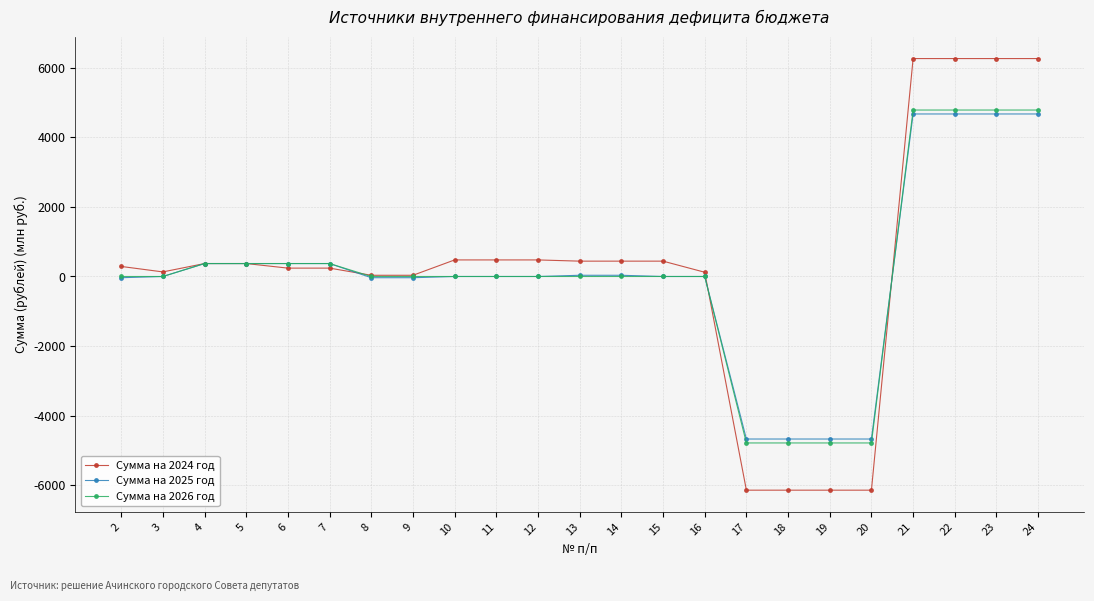

How many categories are shown in the chart?

23